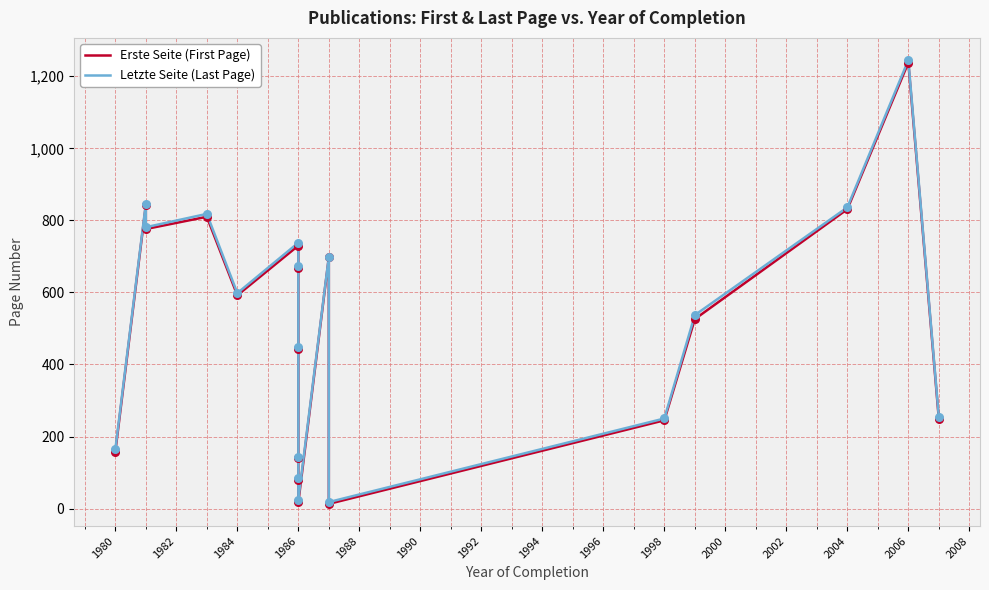

What are all the series names shown in the legend?

Erste Seite (First Page), Letzte Seite (Last Page)